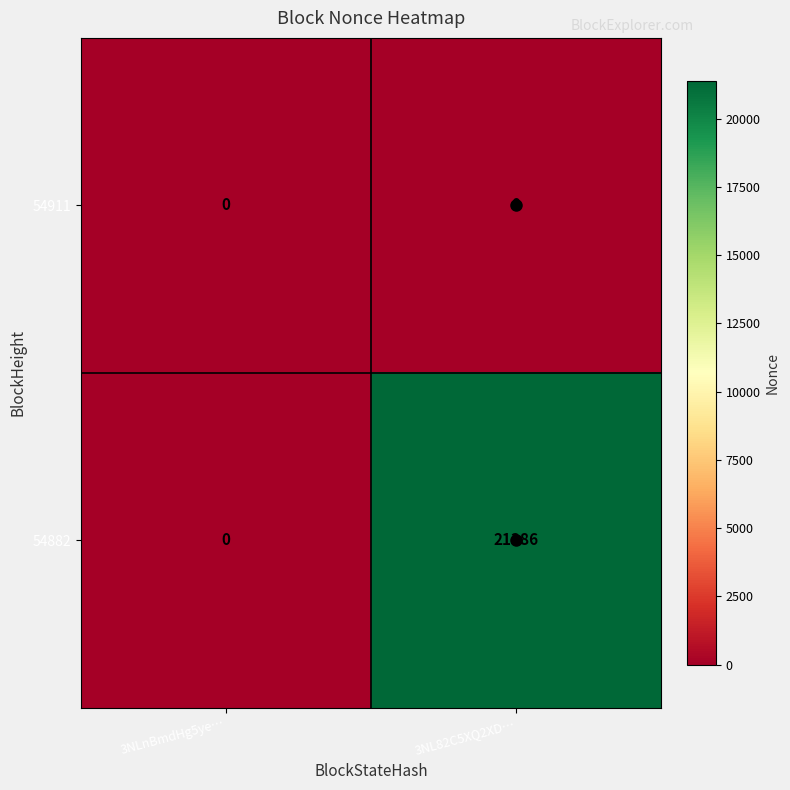

What is the maximum value shown in the chart?

21386